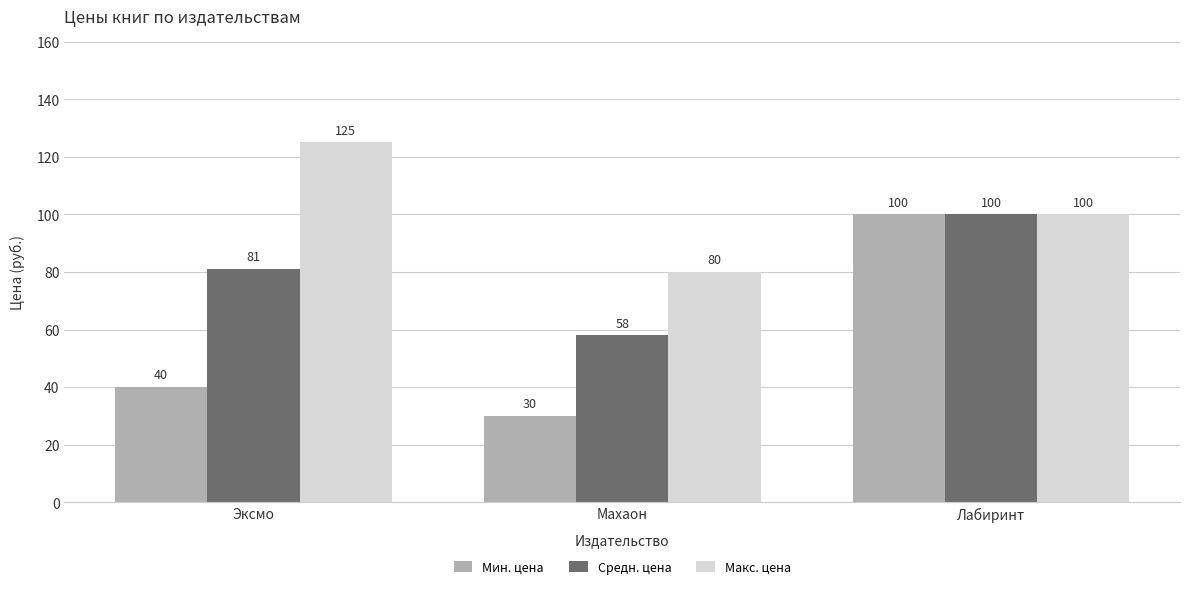

What is the highest value of the Мин. цена series?

100